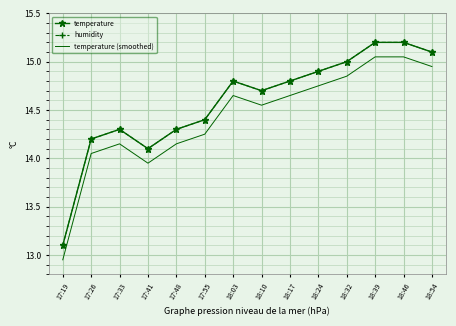

Between 17:33 and 17:41, which is larger?

17:33